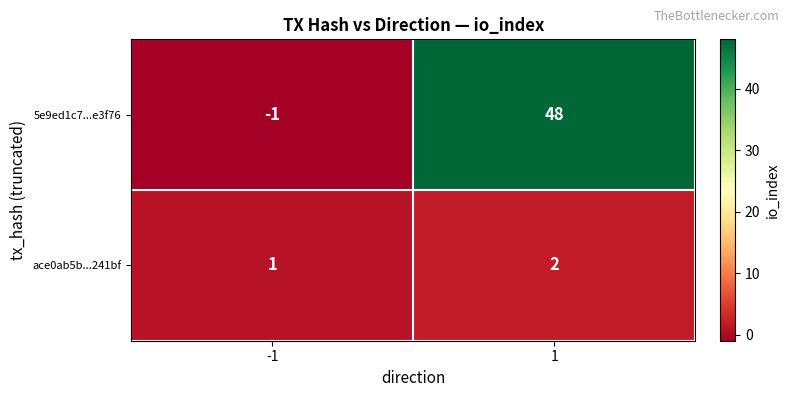

At which category is the sum across all series the highest?

1